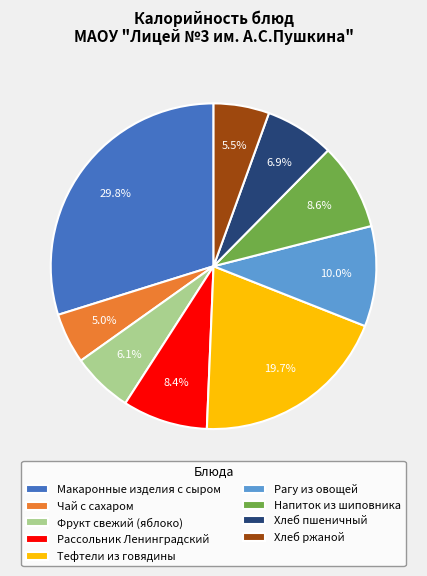

Is the sum of Фрукт свежий (яблоко) and Рассольник Ленинградский greater than half?

No